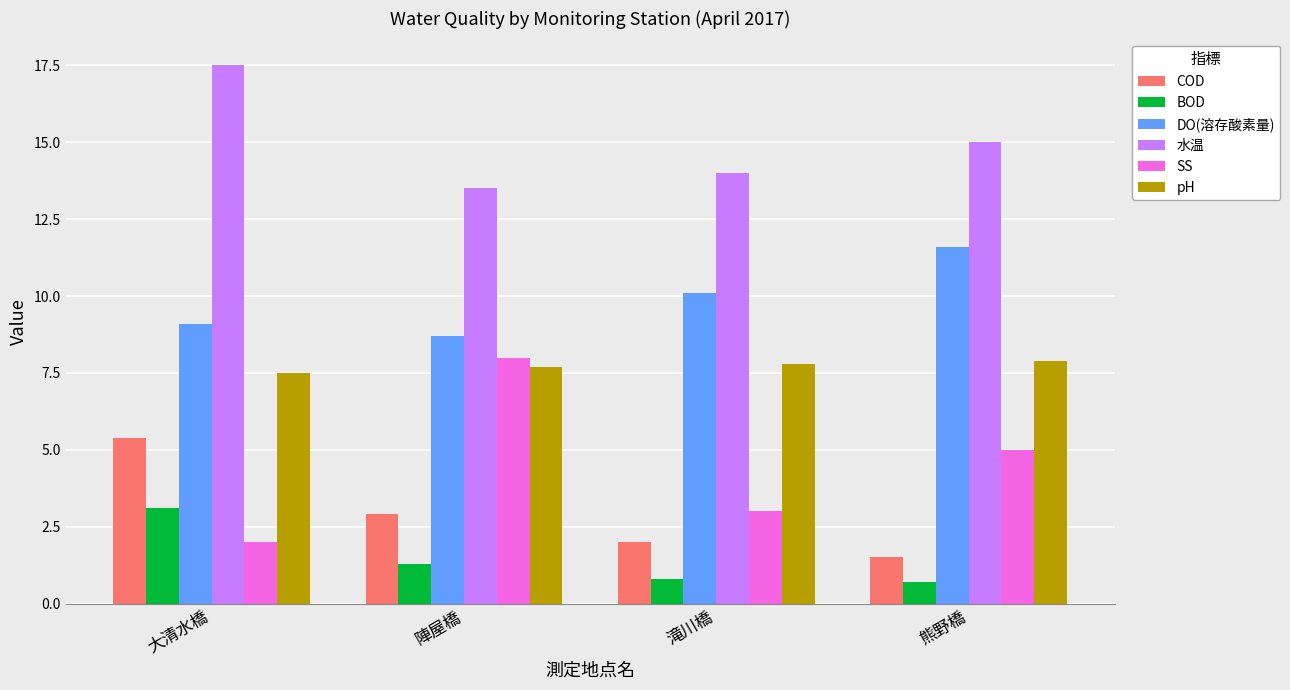

Which series has the largest total across all categories?

水温